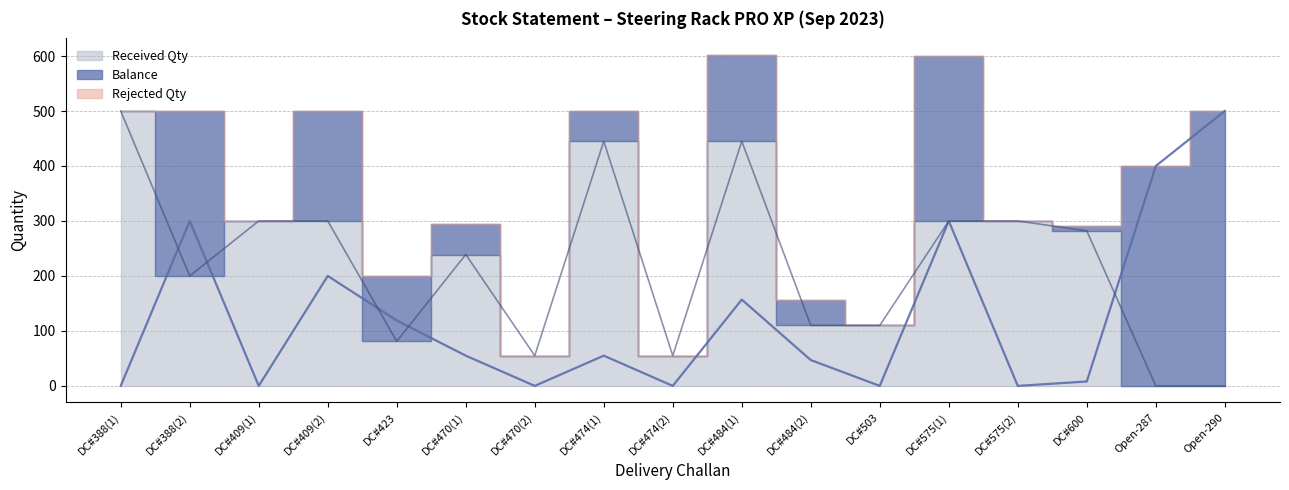

At how many categories does at least one series exceed 100?

15